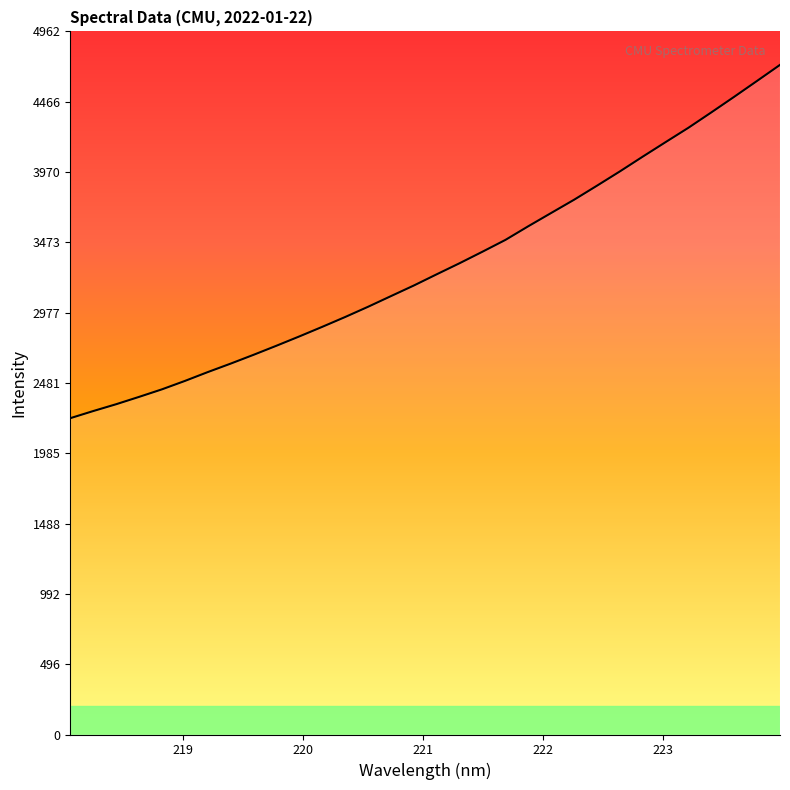

What is the maximum value shown in the chart?

4726.3